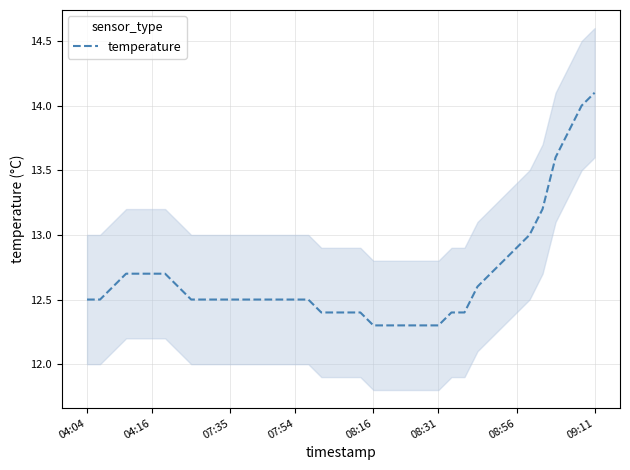

How many lines are shown in the chart?

1